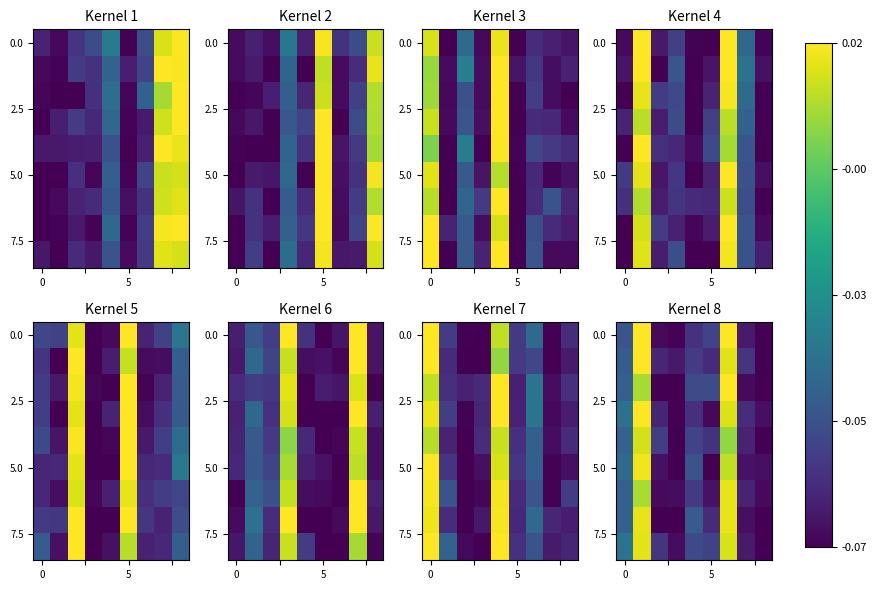

How many values in the row_0 series are below 0?

7